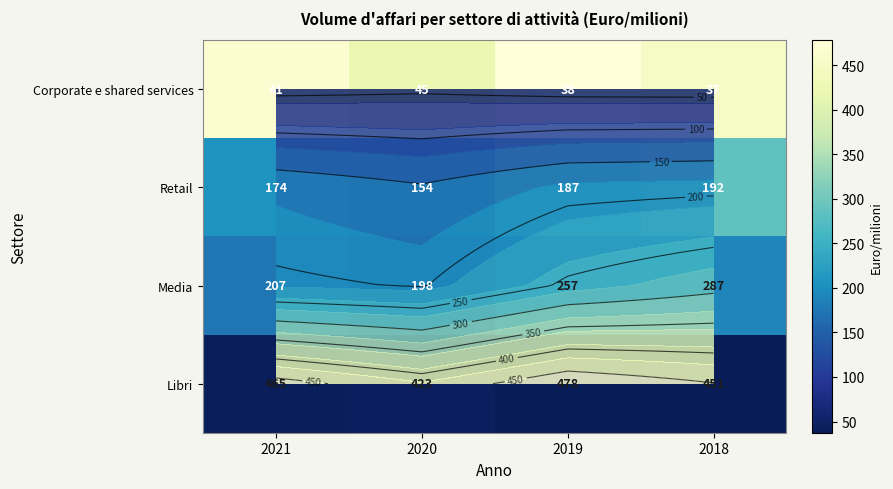

At which category is the sum across all series the highest?

2018